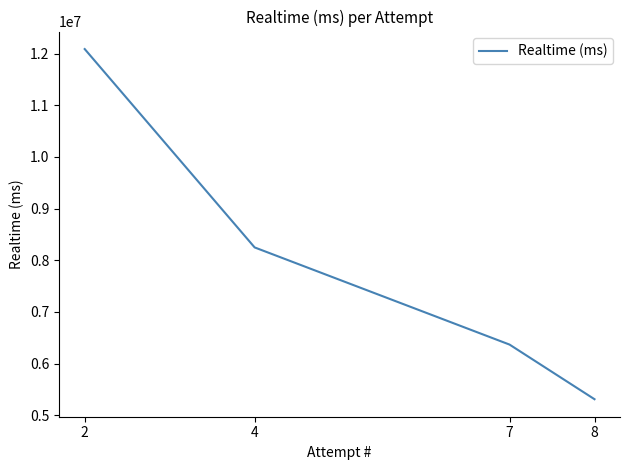

At which category does the chart reach its peak across all series?

2